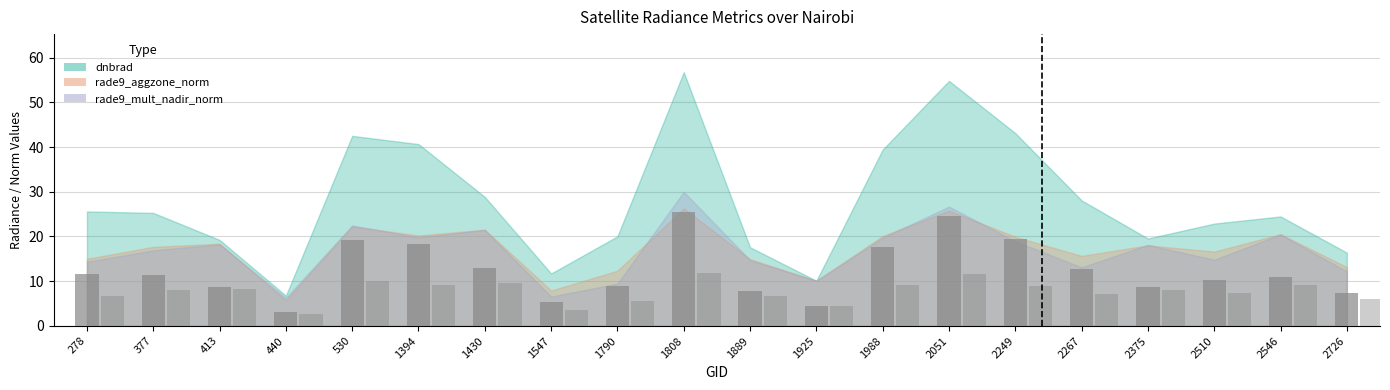

The dnbrad series shows 4.4 at 413. True or false?

False